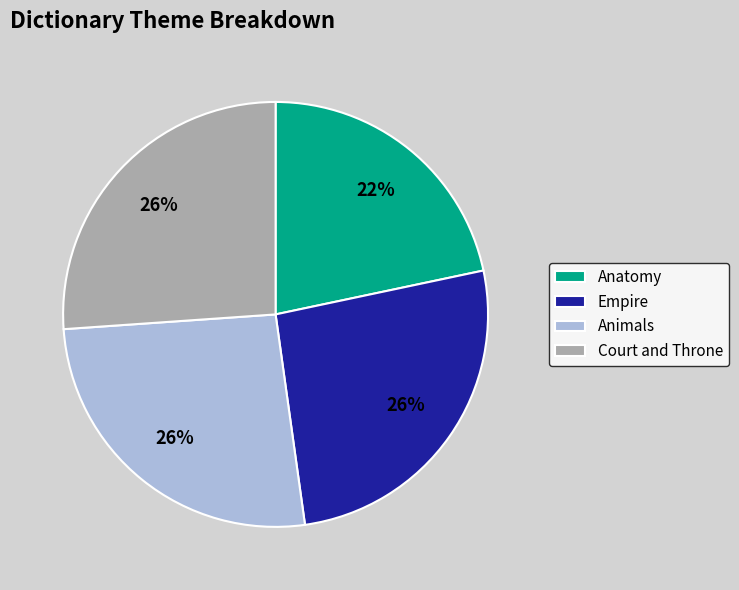

What is the smallest slice in the pie chart?

Anatomy